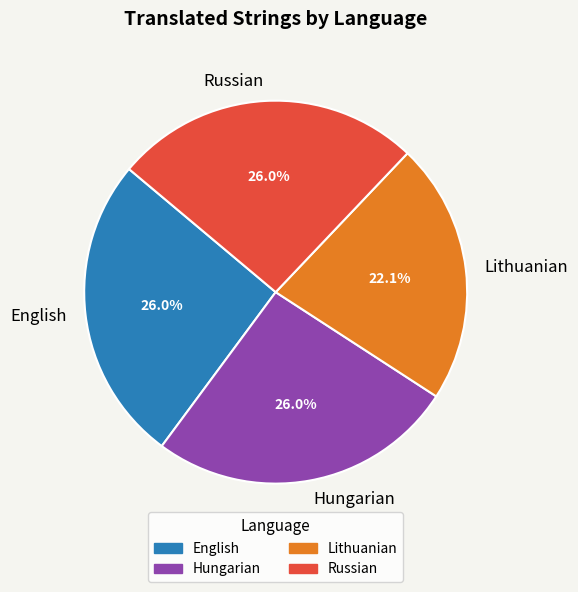

How many segments does this pie chart have?

4